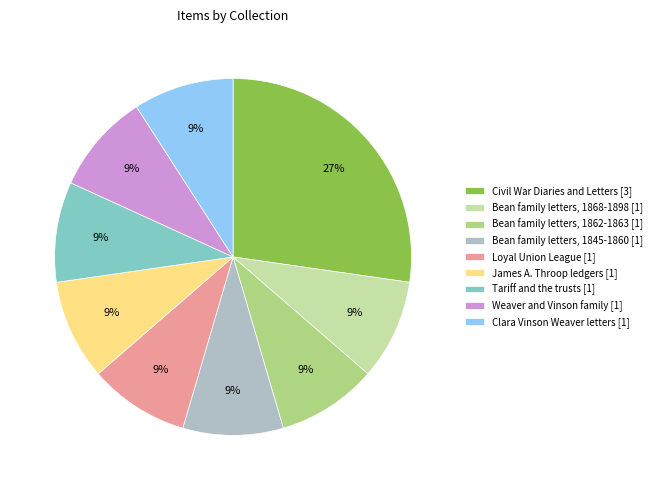

True or false: Civil War Diaries and Letters [3] accounts for 41% of the total.

False